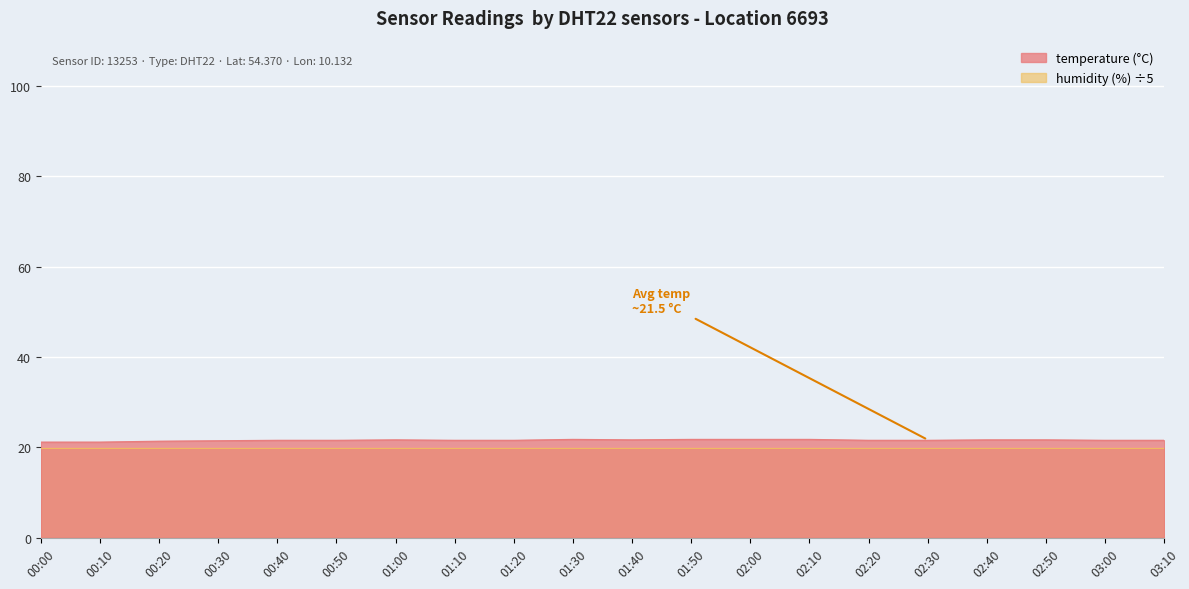

Which has a higher value, 03:10 or 01:00?

01:00